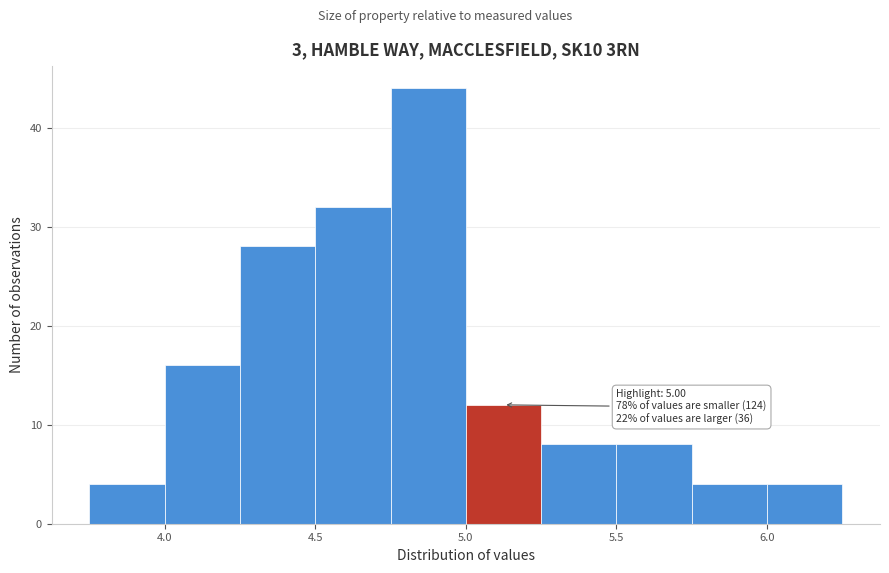

Over which range of the x-axis is the bar tallest?

4.75 to 5.00